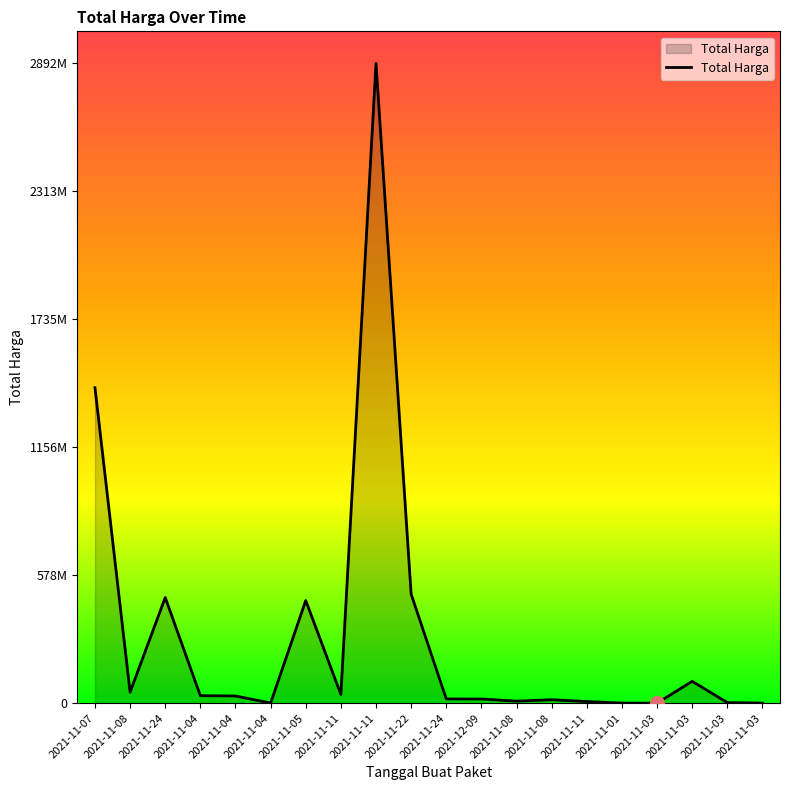

Where is the first local minimum?

2021-11-08